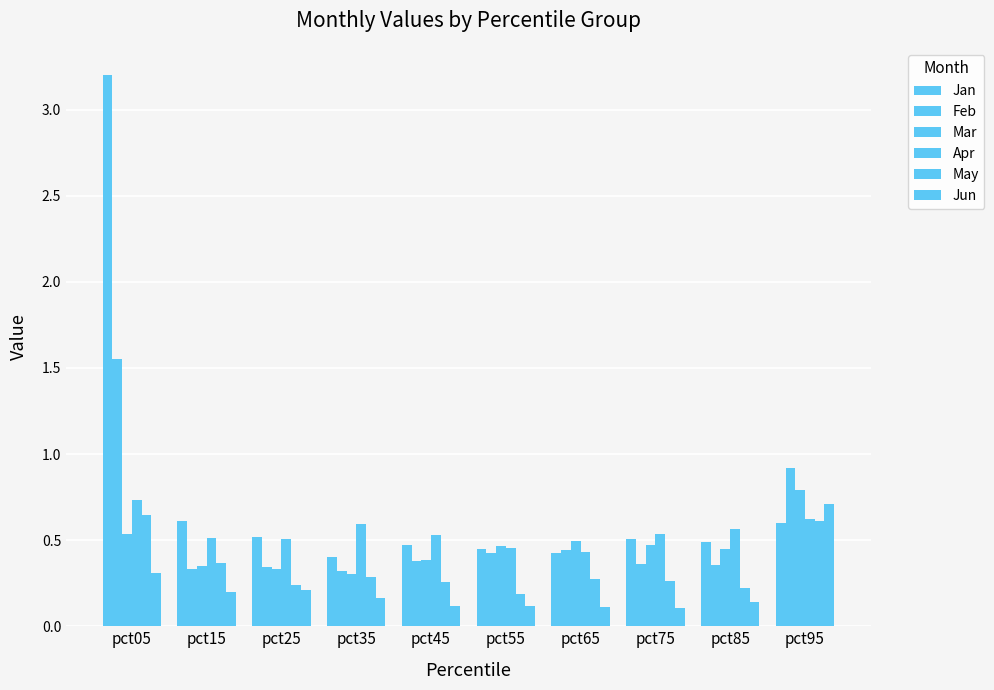

How many bars are there in each group?

6